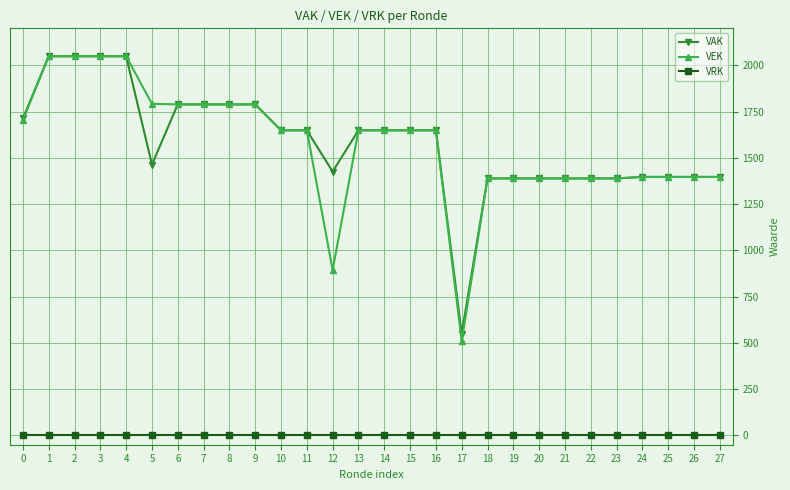

The VEK series shows 2371 at 19. True or false?

False